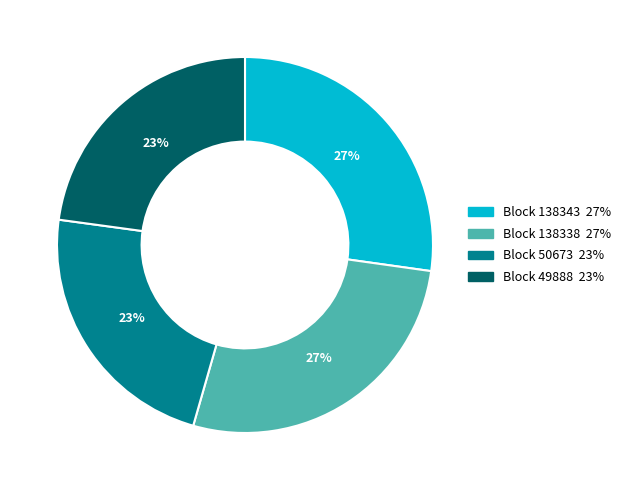

Is there any slice that represents more than half of the pie?

No